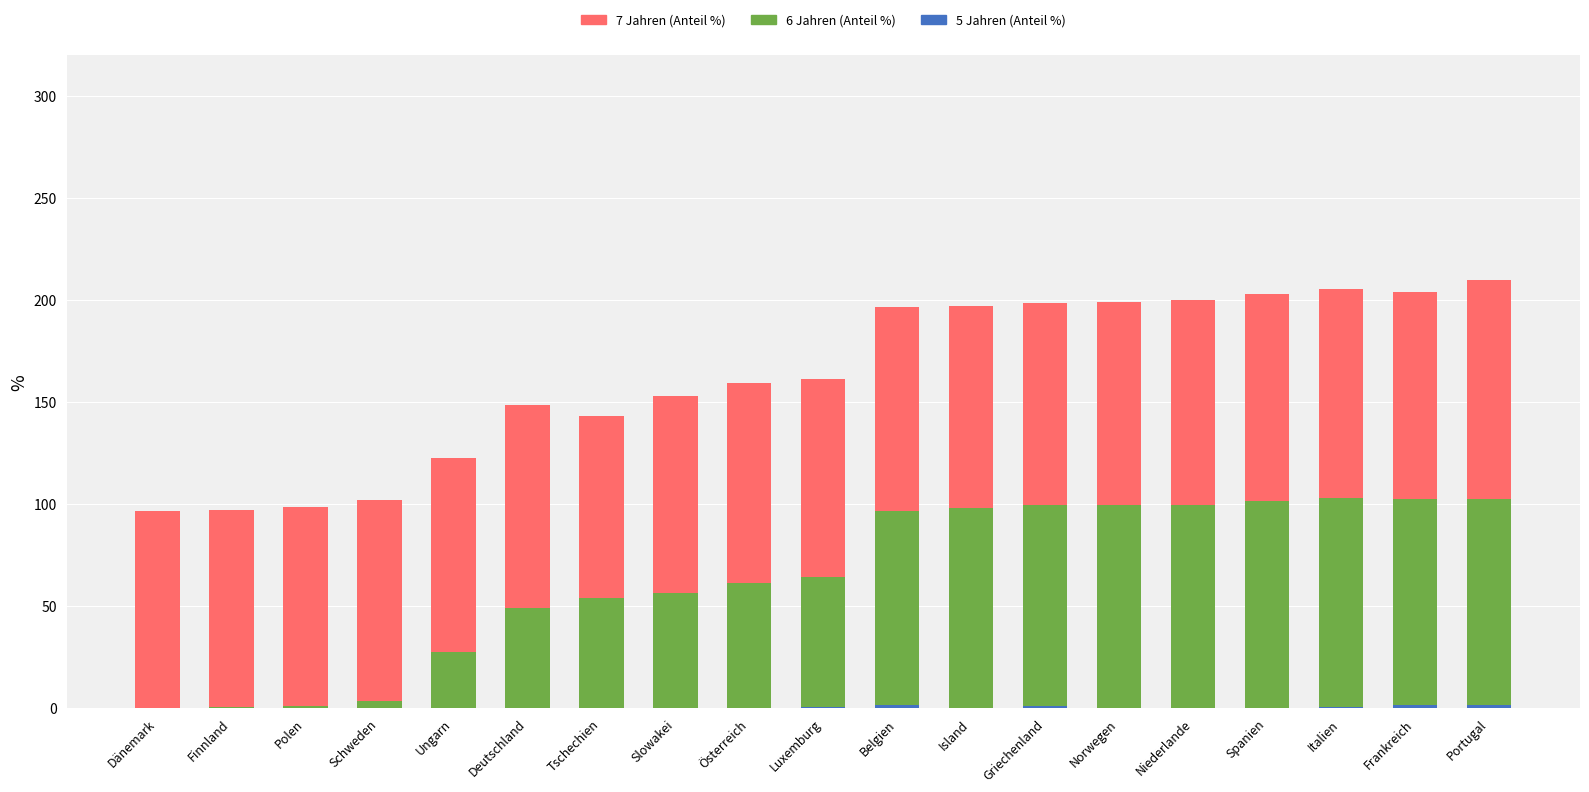

What is the total value across all series at Tschechien?

143.1